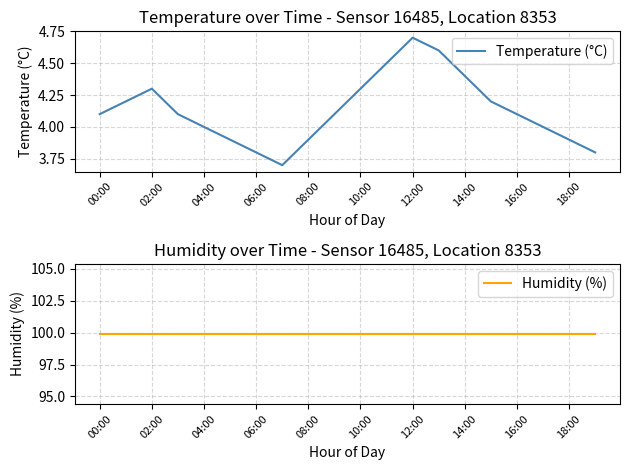

What is the lowest value of the Temperature (°C) series?

3.7